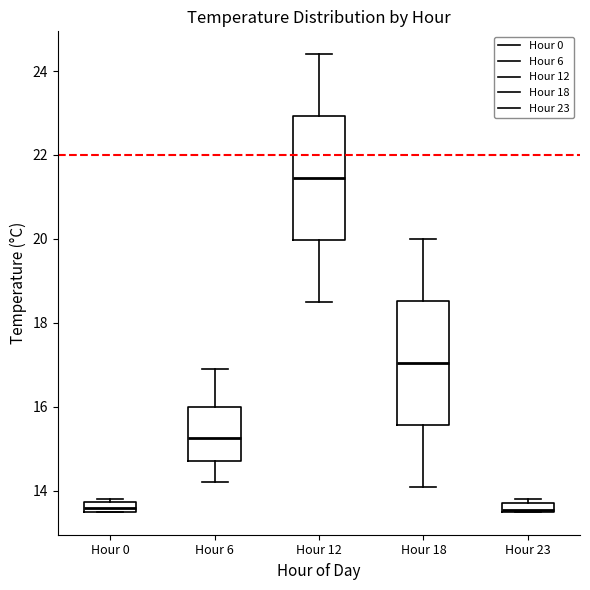

Where is the lower edge of the box for Hour 6 on the y-axis? The values are not printed on the chart, so give them approximately, as read against the axis.

14.8